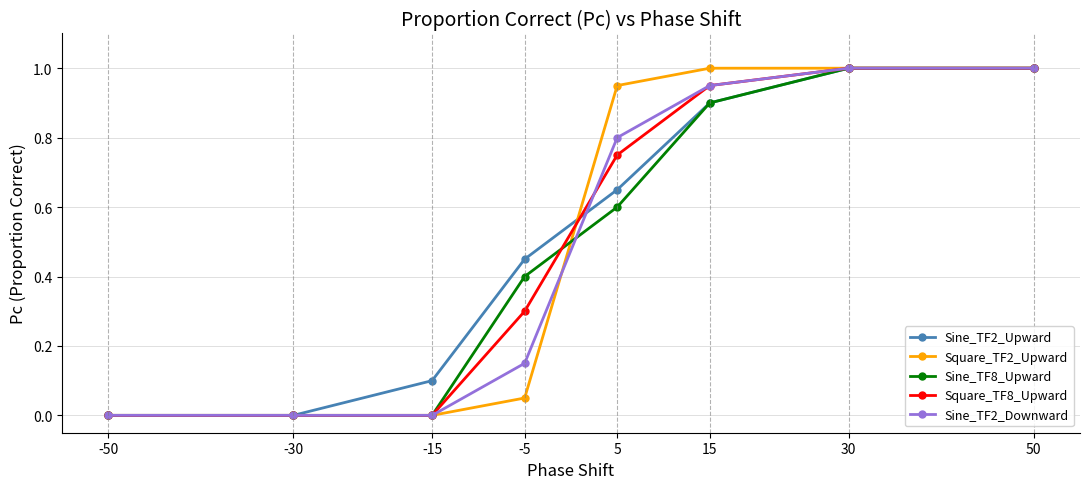

What is the value of the Sine_TF8_Upward point at the 5th from the left?

0.6